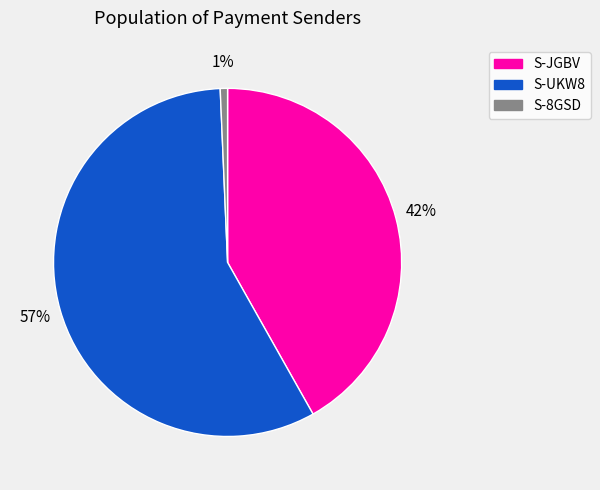

Is the sum of S-8GSD and S-JGBV greater than half?

No